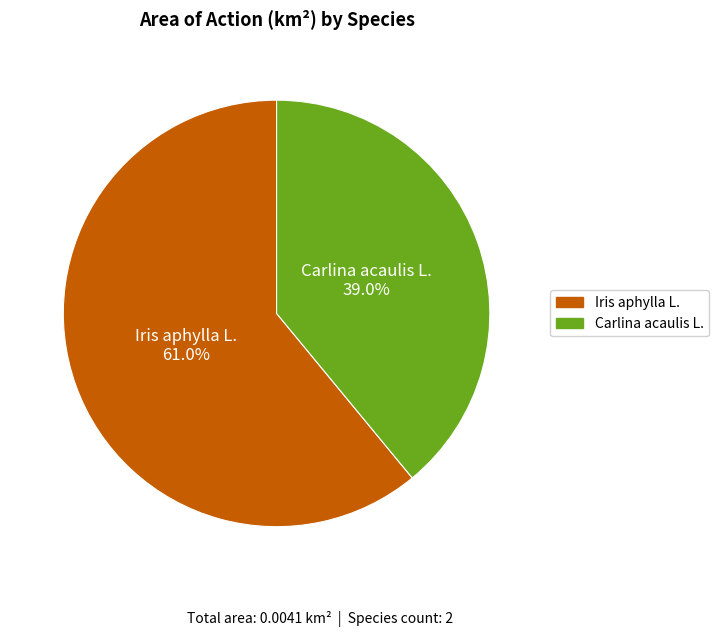

How many slices are in this pie chart?

2